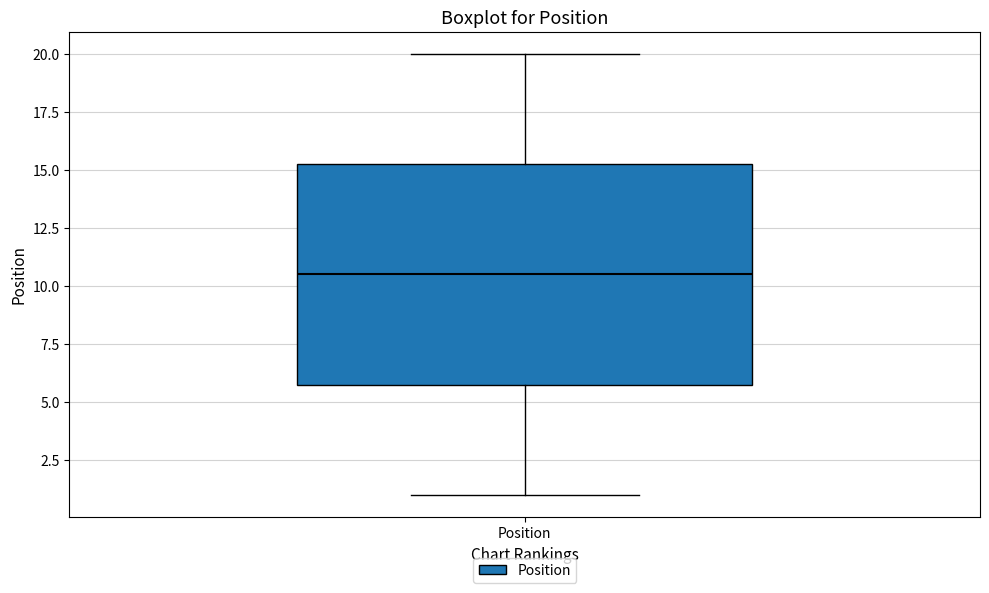

Where does the lower whisker of the box for Position end on the y-axis? The values are not printed on the chart, so give them approximately, as read against the axis.

1.0